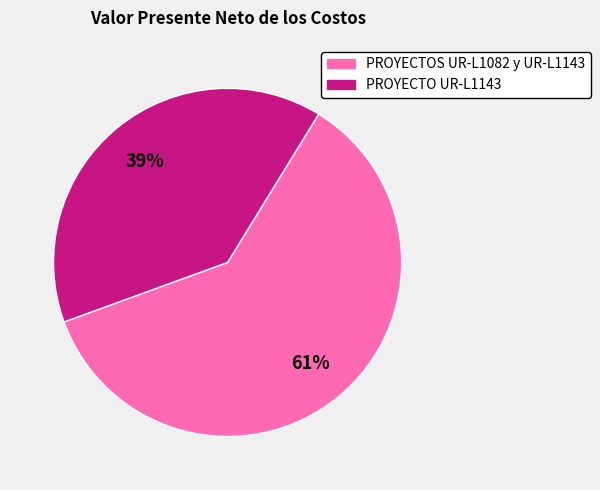

The PROYECTOS UR-L1082 y UR-L1143 slice represents 49% of the pie. True or false?

False